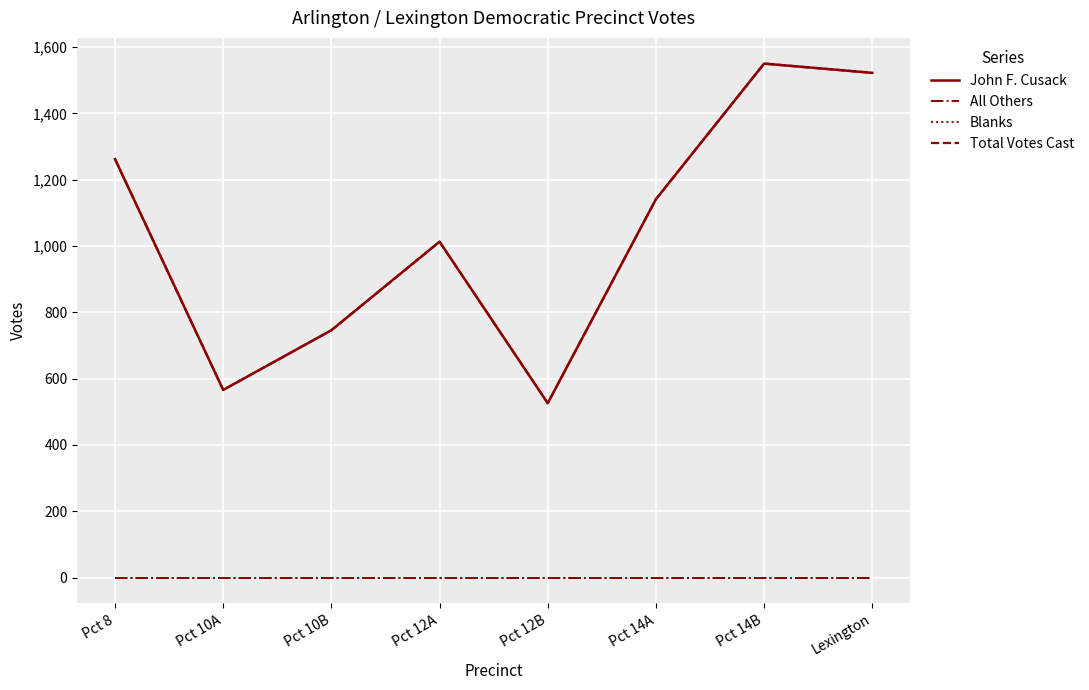

The John F. Cusack series shows 1522 at Lexington. True or false?

True